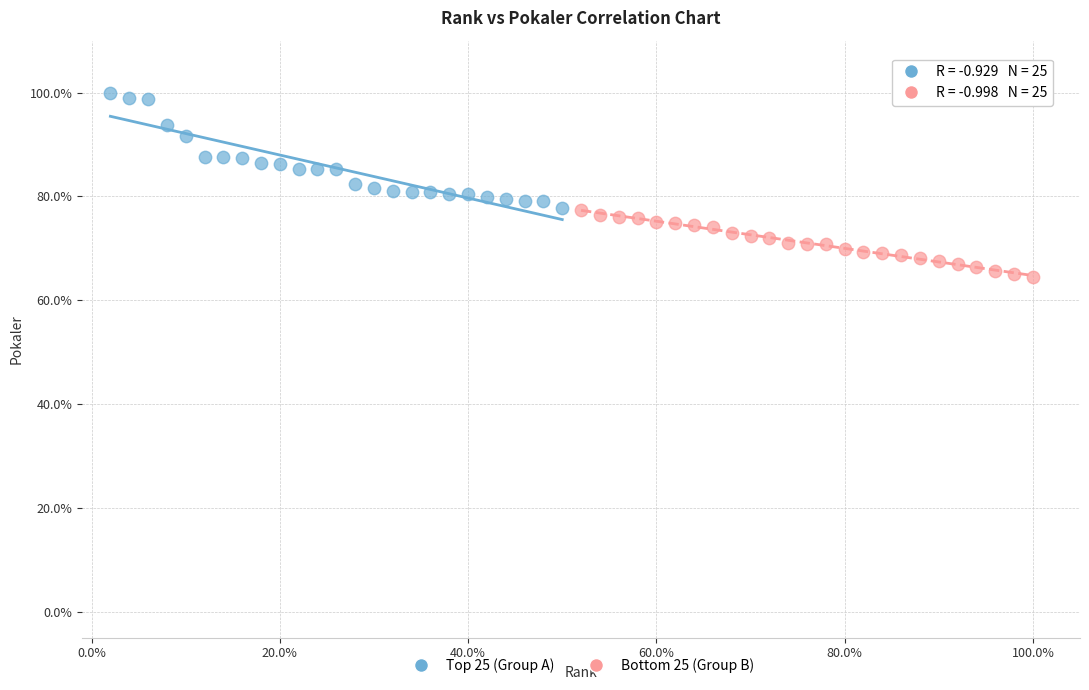

Which series contains the highest Y value?

Top 25 (Group A)